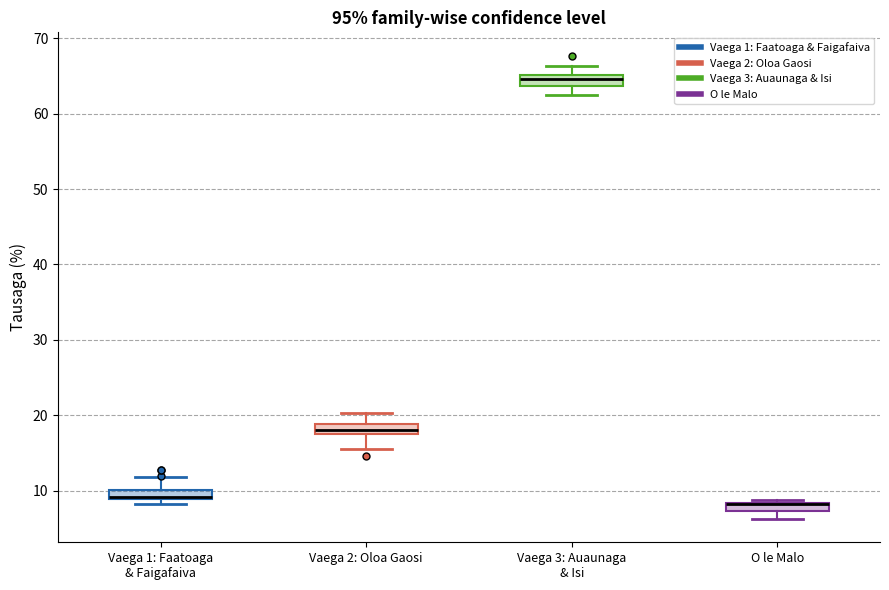

Where does the upper whisker of the box for Vaega 1: Faatoaga & Faigafaiva end on the y-axis? The values are not printed on the chart, so give them approximately, as read against the axis.

12